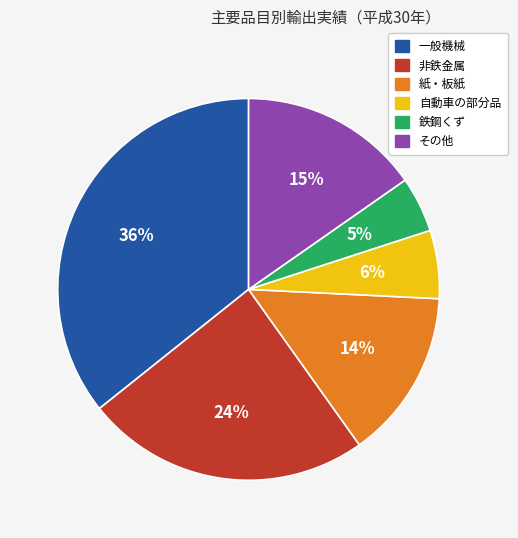

Which category has the smallest portion of the pie?

鉄鋼くず